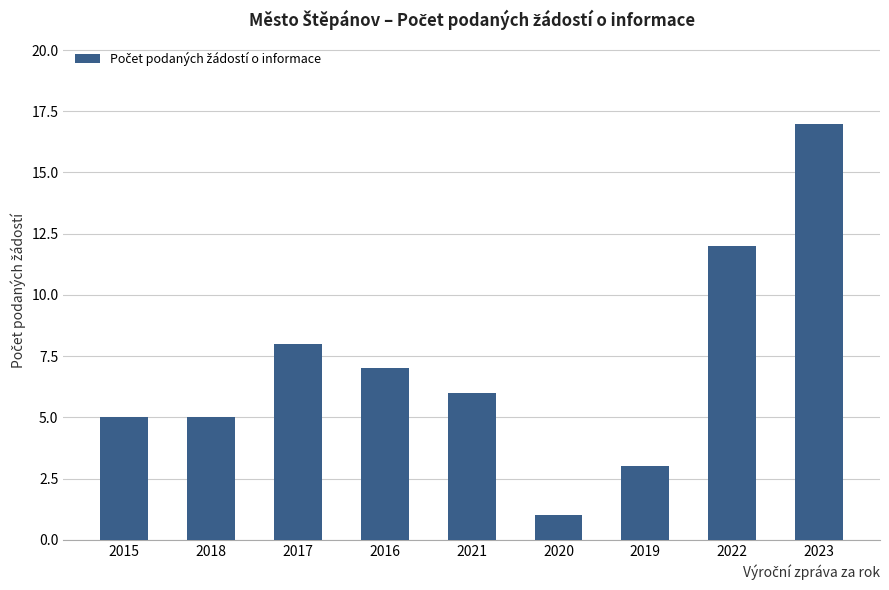

Are the bars grouped side by side (vs. stacked)?

No